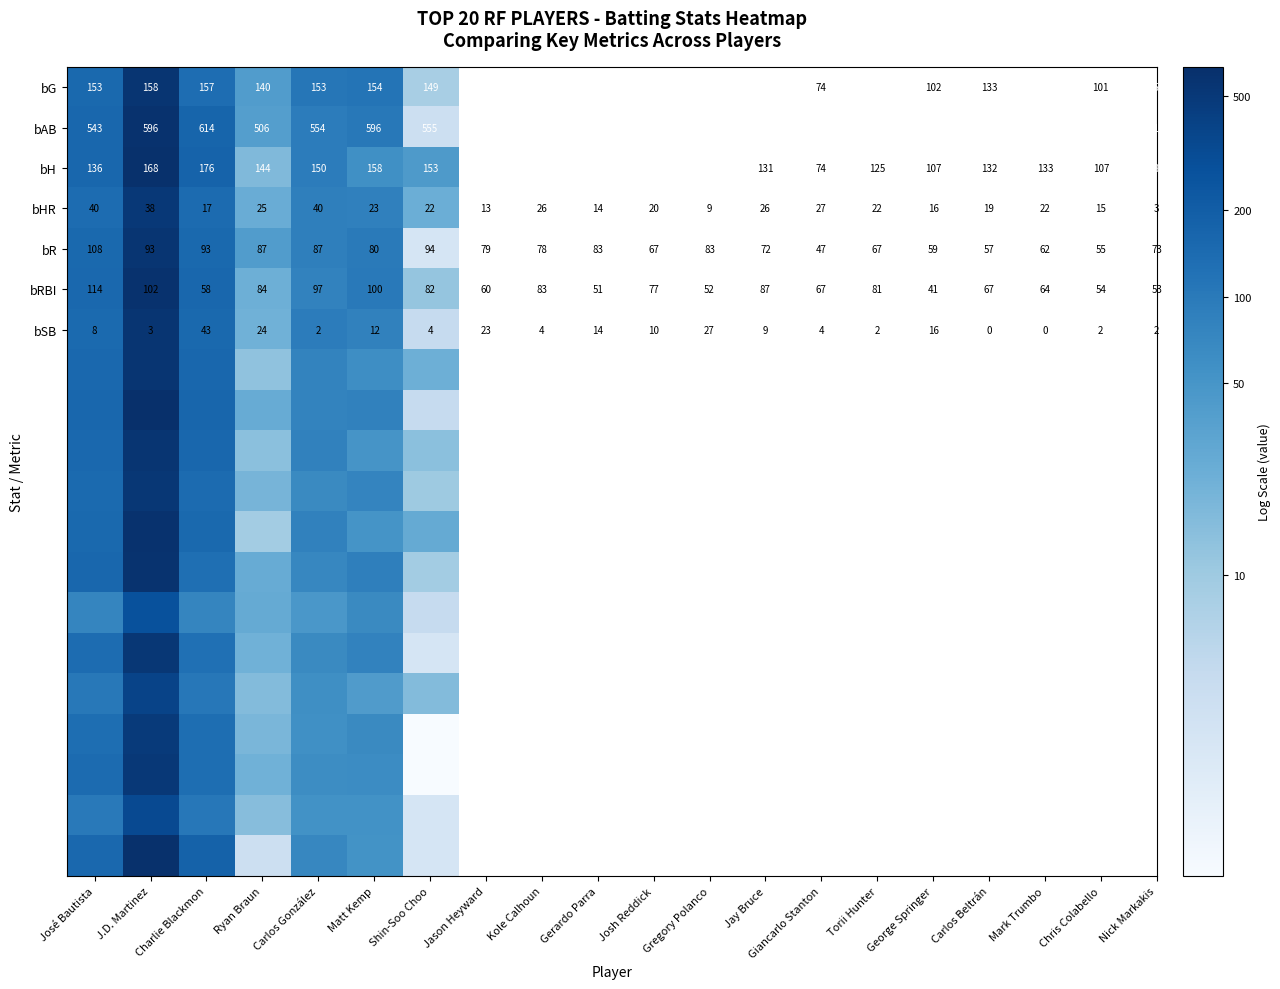

Where is bRBI nearest to the value 86?

Ryan Braun